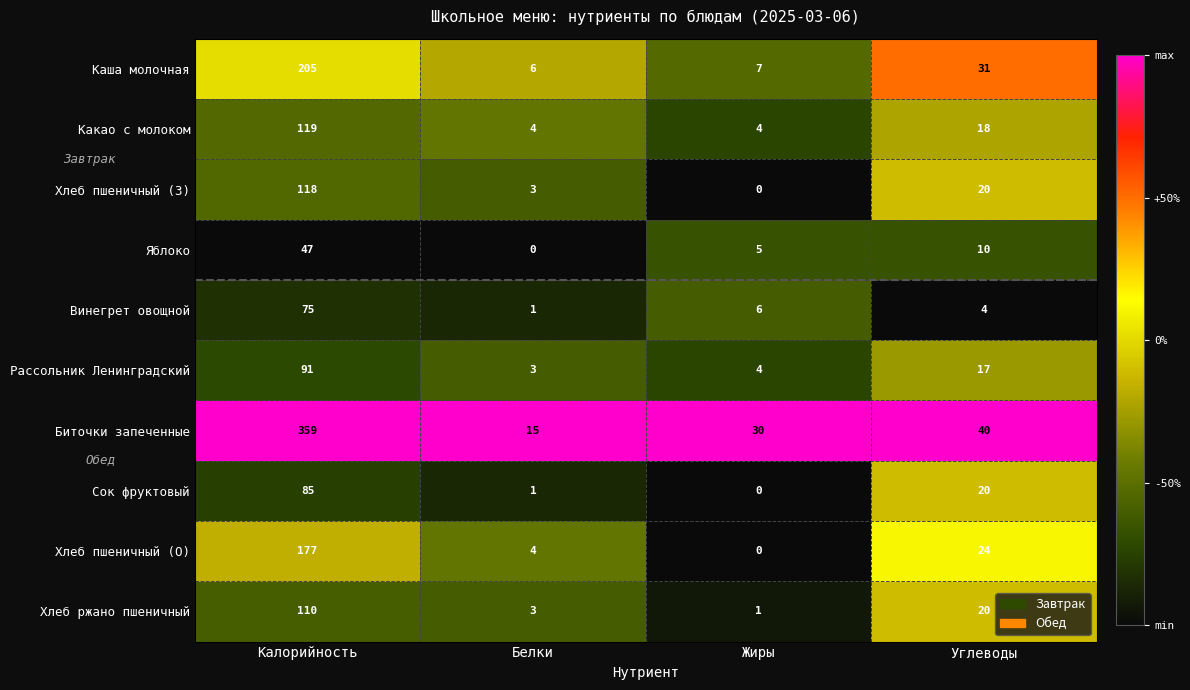

Where is Сок фруктовый nearest to the value 42?

Углеводы